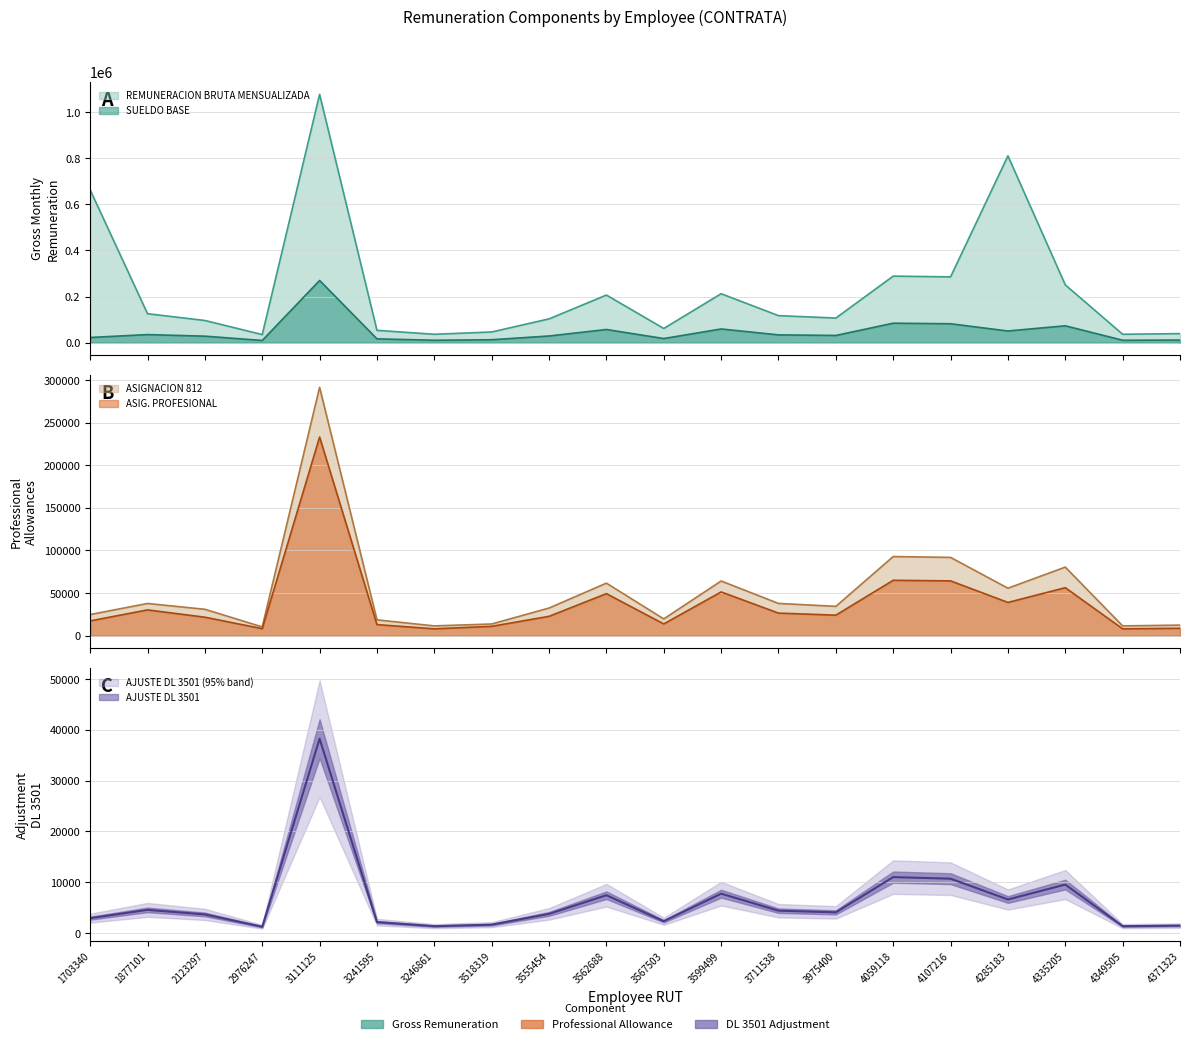

How many values in the SUELDO BASE series exceed 31269?

9